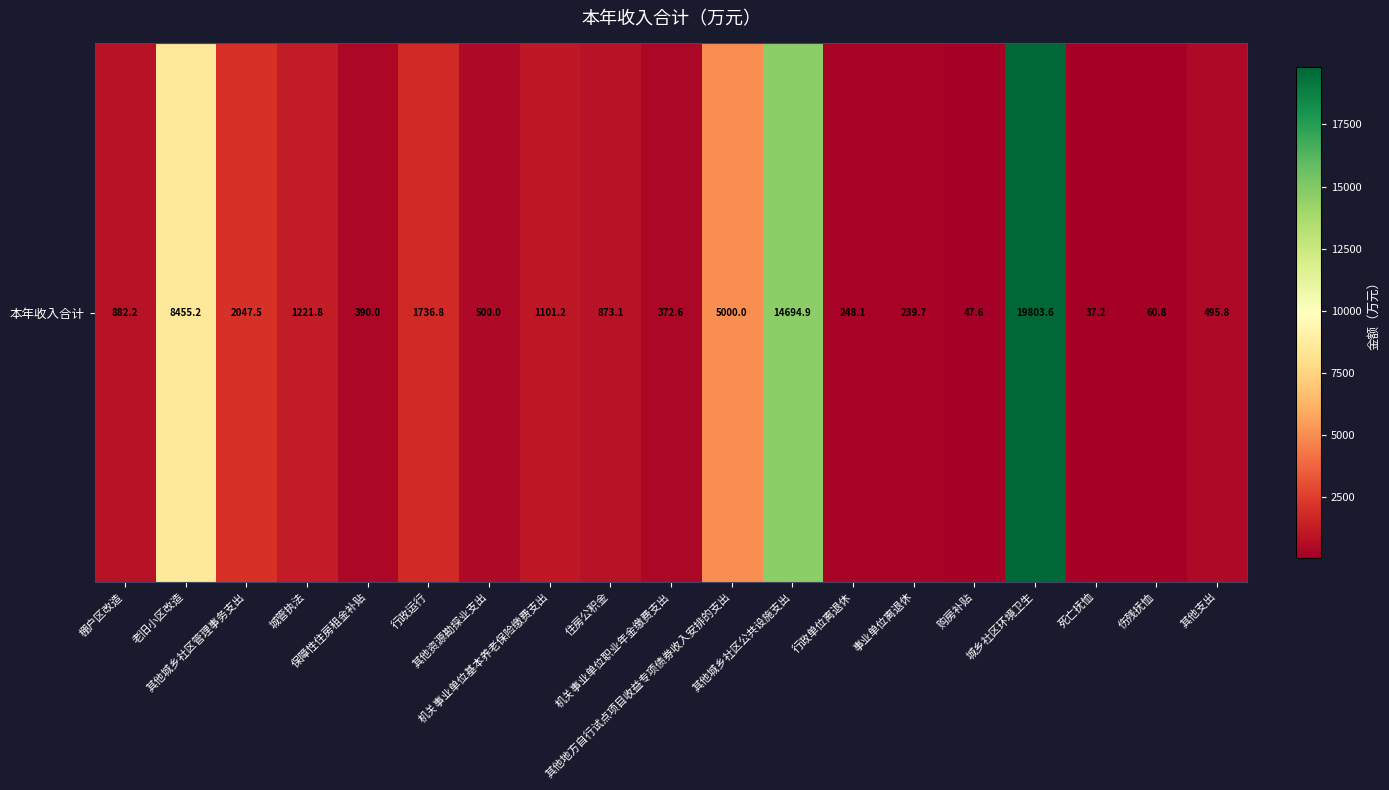

How many data points does each series have?

19